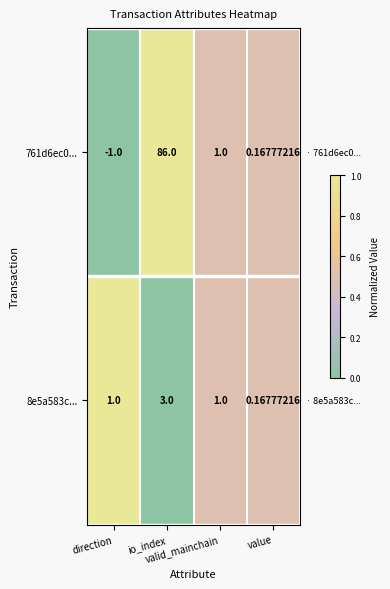

Between io_index and direction, which is larger?

io_index